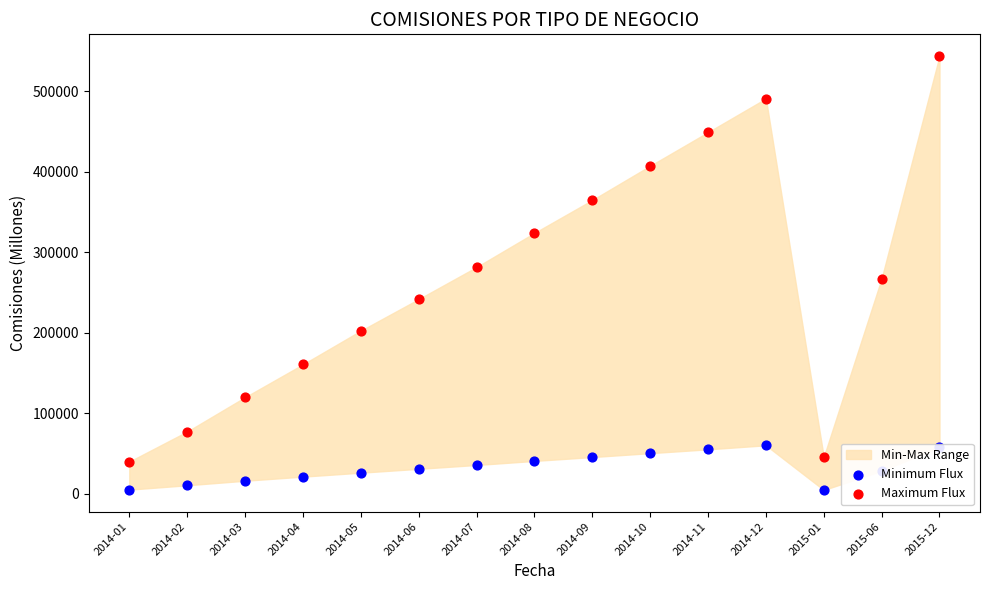

Which series contains the highest Y value?

Maximum Flux